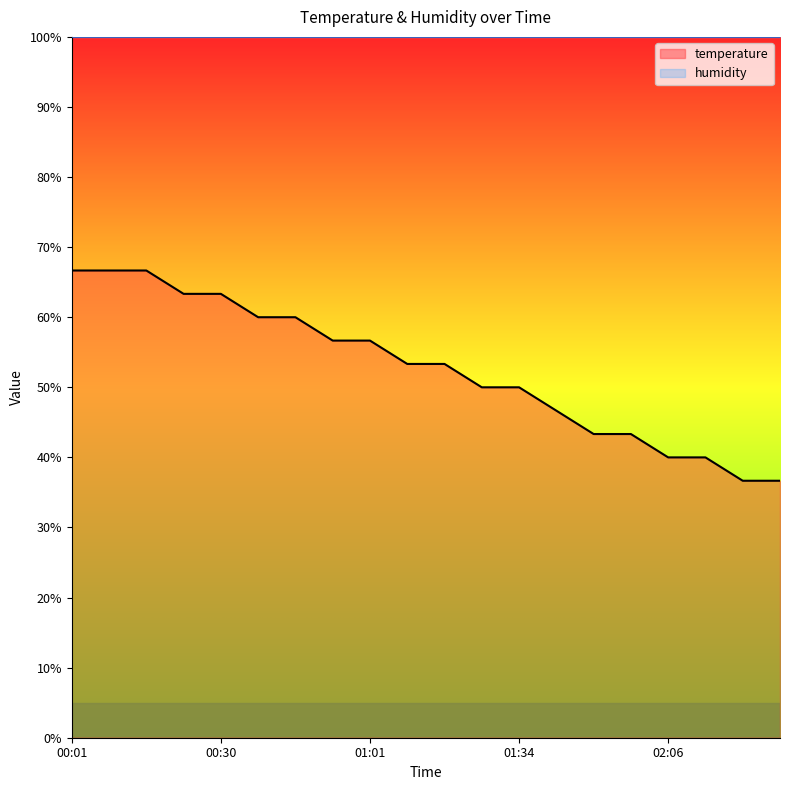

What is the sum of all values?

1053.3